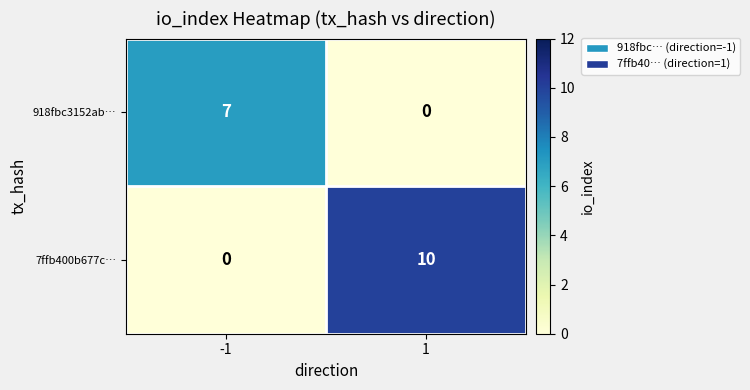

Reading left to right, transcribe all the data shown in this chart.

918fbc3152ab…: -1=7	1=0
7ffb400b677c…: -1=0	1=10